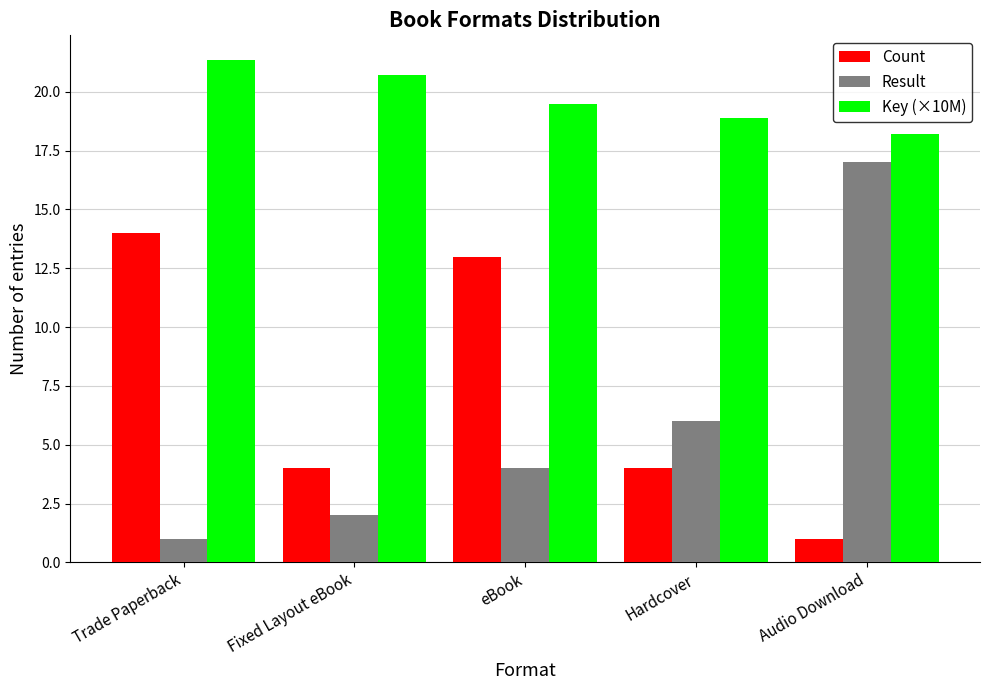

What is the sum of the Count values at Trade Paperback and eBook?

27.0